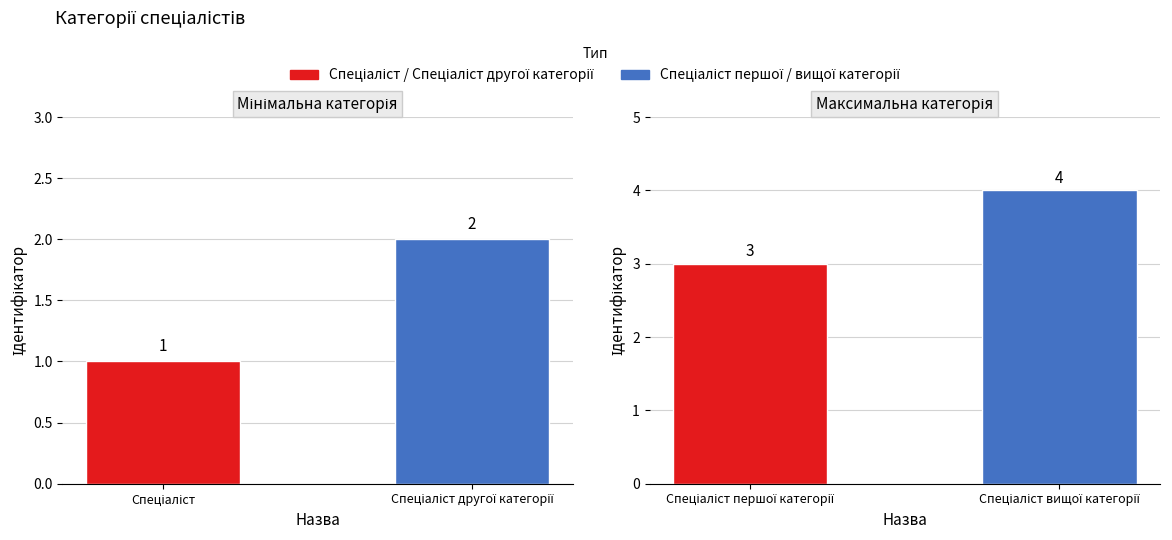

What is the difference between the maximum and second lowest values?

2